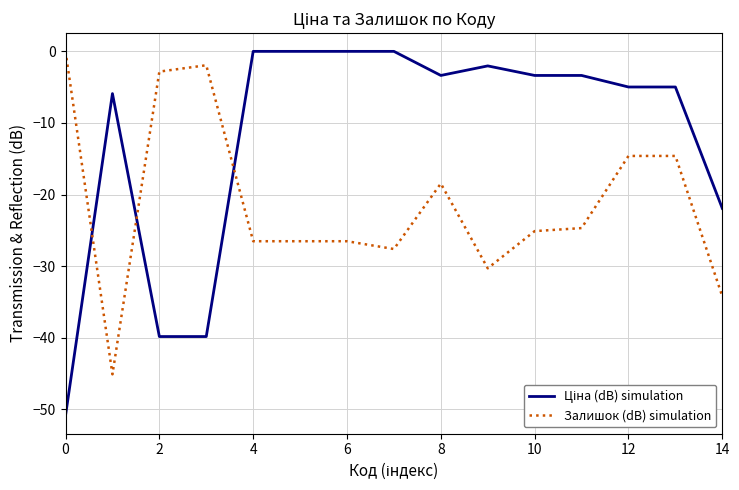

What is the smallest value displayed?

-50.9